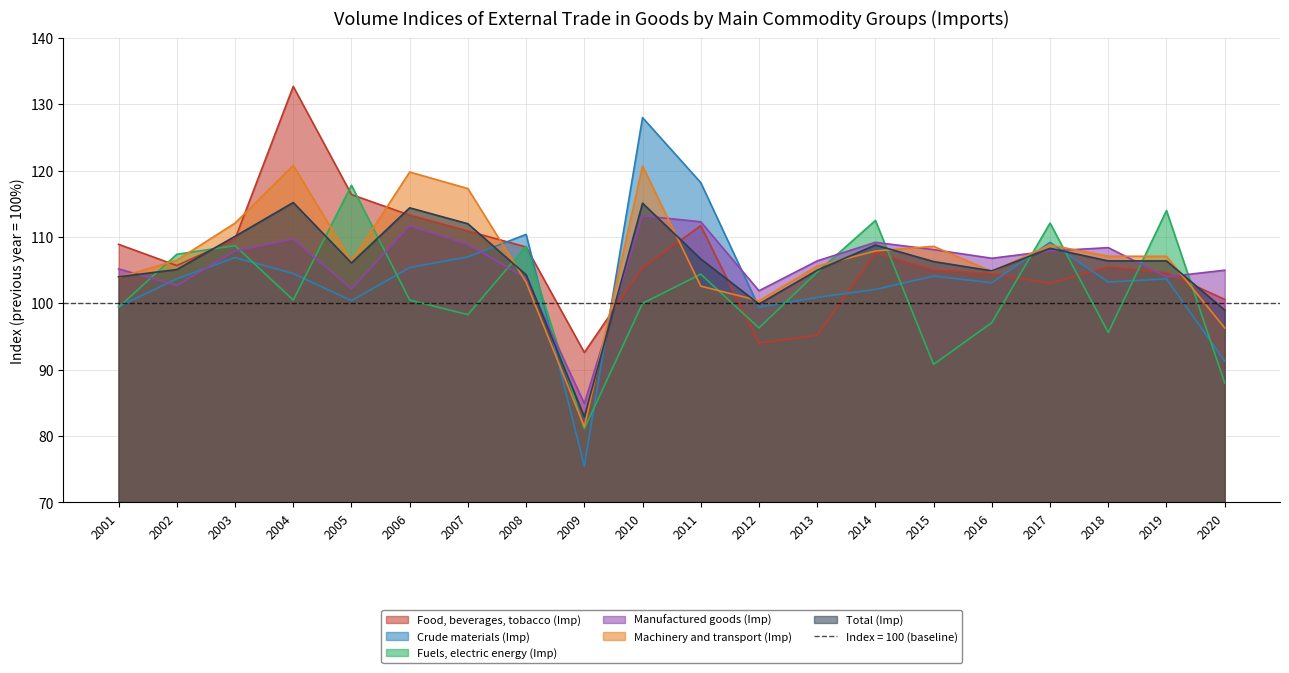

True or false: Machinery and transport (Imp) has more than 2 interior local peaks.

True